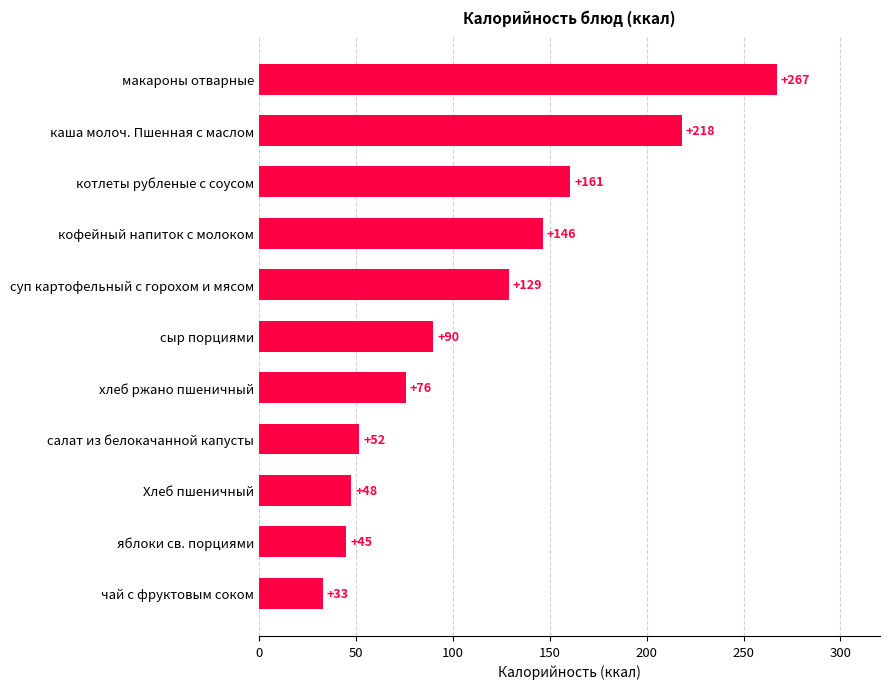

True or false: the data shows 64.6 at котлеты рубленые с соусом.

False